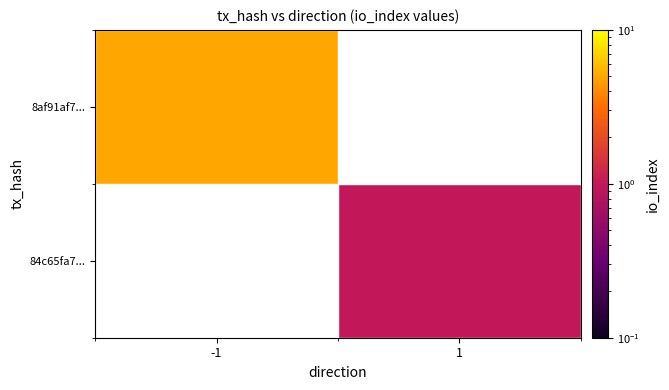

Which category has the lowest value in the 8af91af7... series?

-1